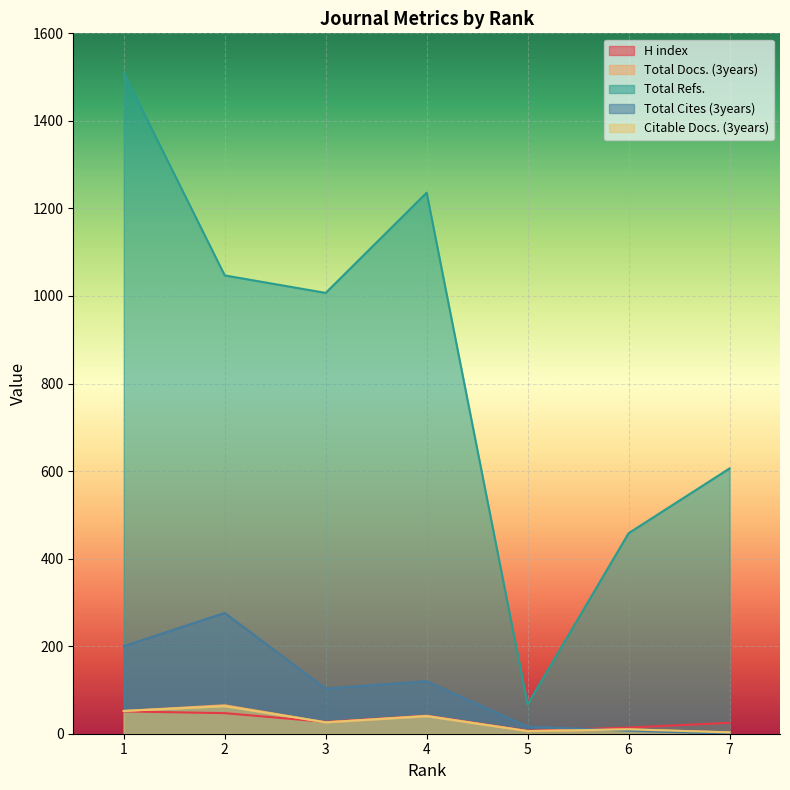

True or false: Total Refs. and Total Cites (3years) cross at least once.

False